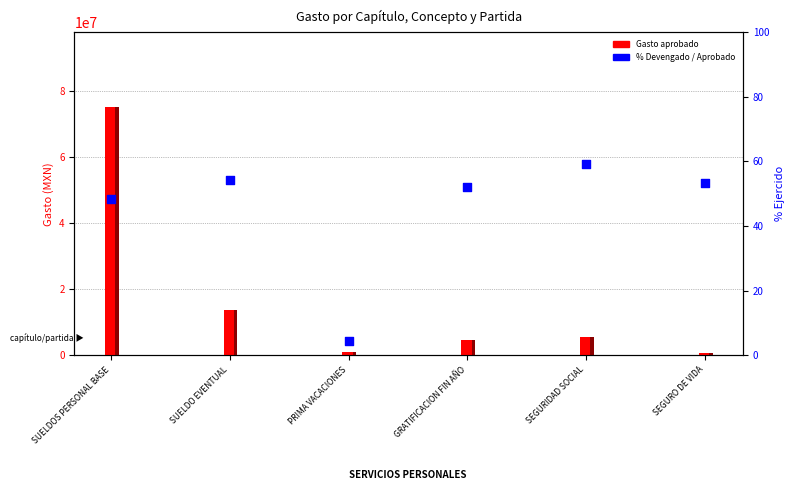

Is the value of % Devengado / Aprobado at SEGURO DE VIDA greater than the value of Gasto modificado at SEGURO DE VIDA?

No